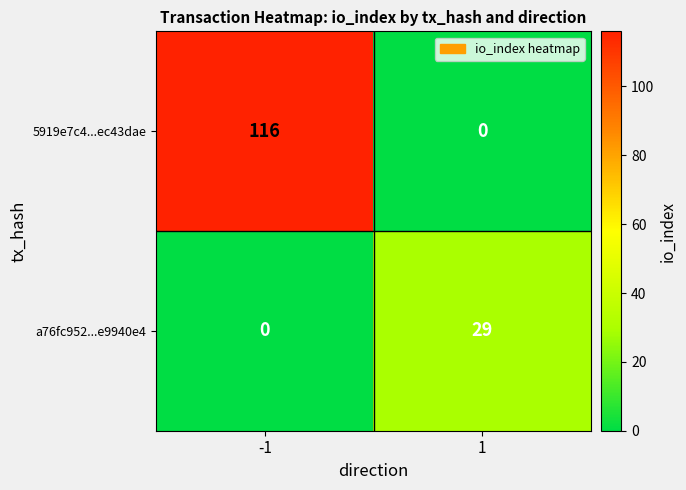

True or false: a76fc952...e9940e4 has a value of 0 at -1.

True